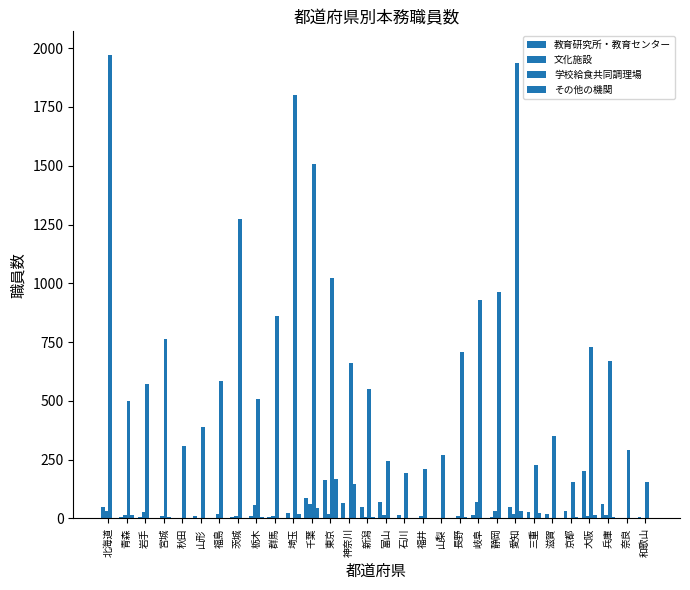

What is the spread (max minus min) of values at 群馬?

862